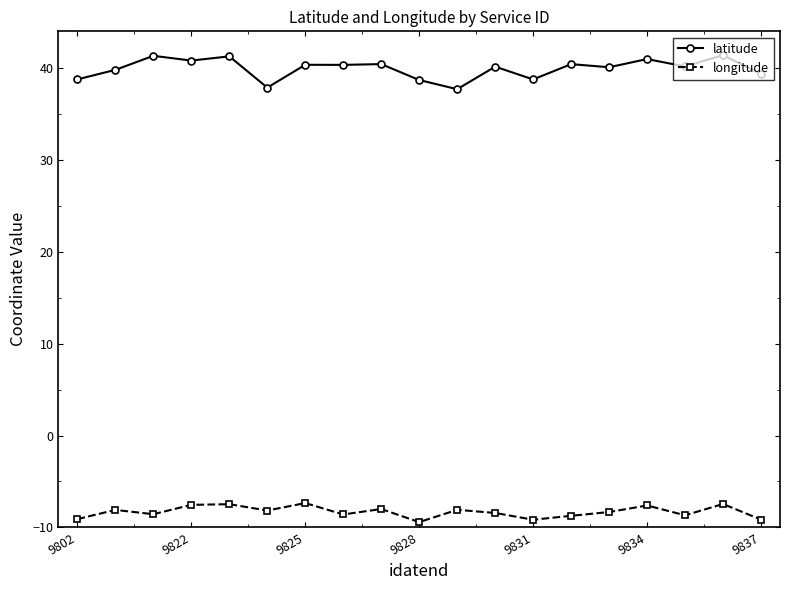

Which series has the widest spread of values?

latitude